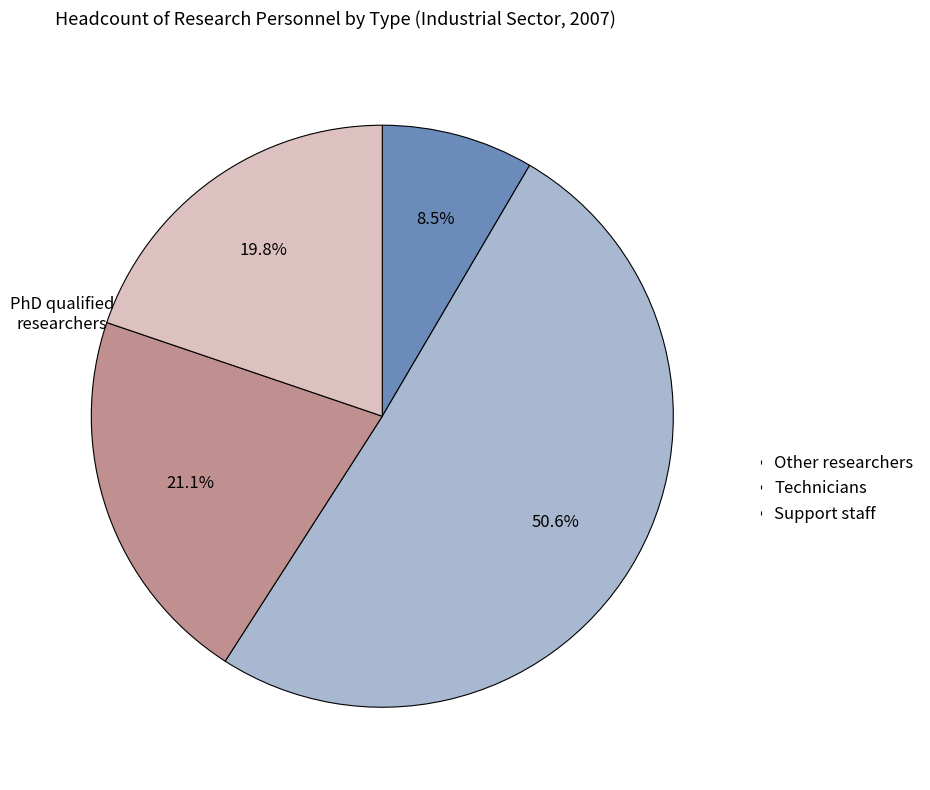

Is there any slice that represents more than half of the pie?

Yes